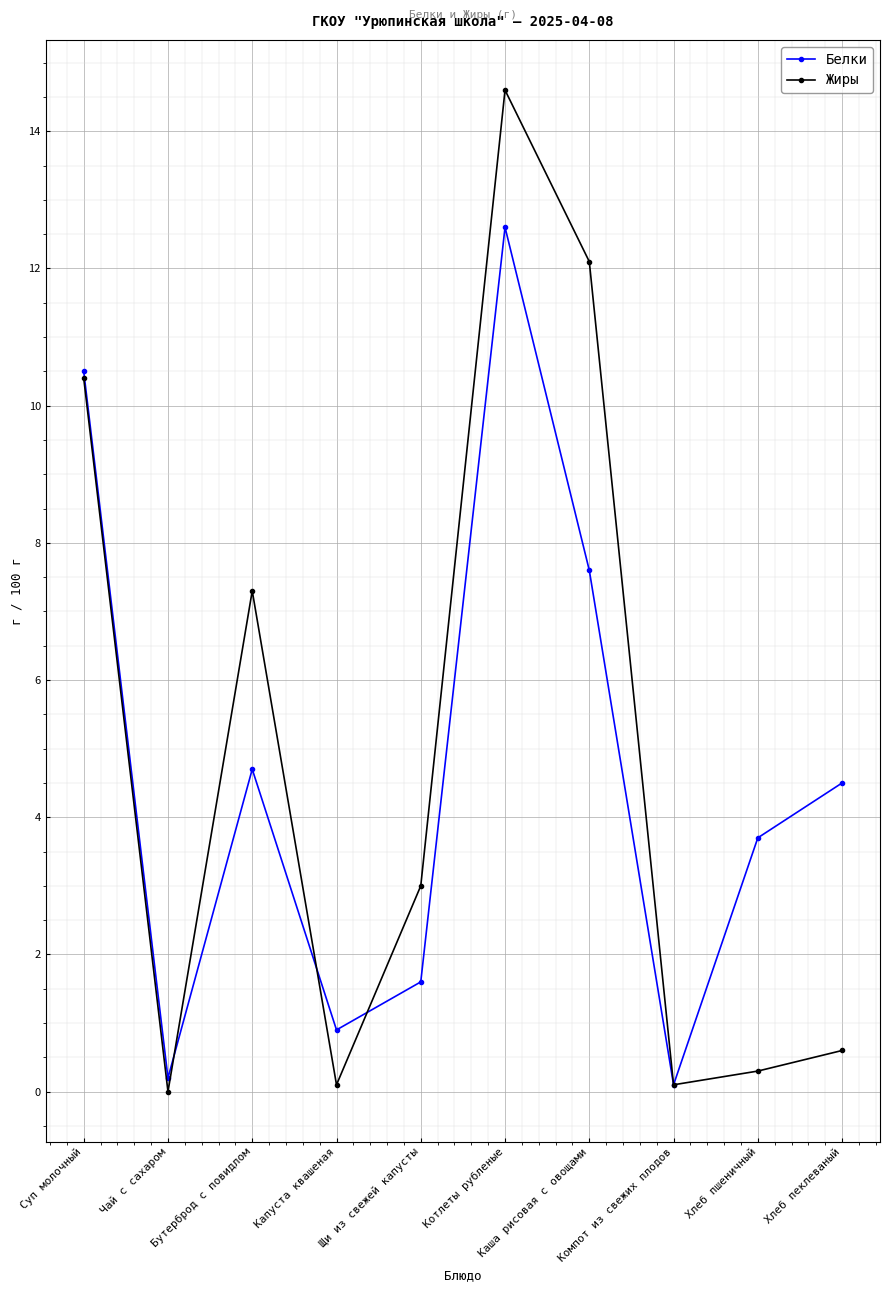

Which category has the highest value in the Белки series?

Котлеты рубленые